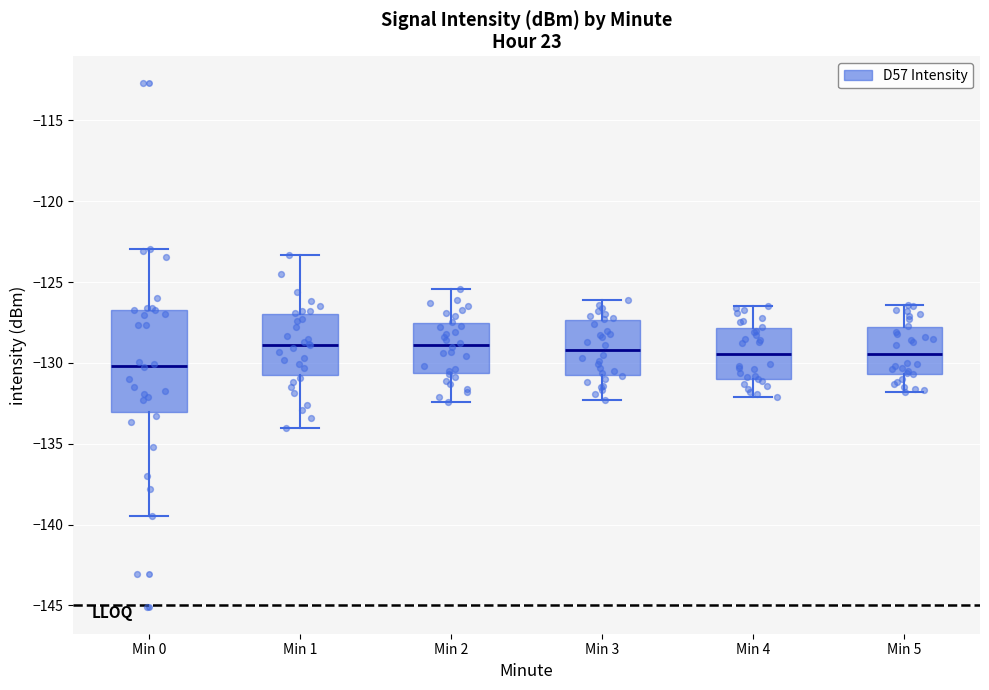

Where does the lower whisker of the box for Min 5 end on the y-axis? The values are not printed on the chart, so give them approximately, as read against the axis.

-132.0